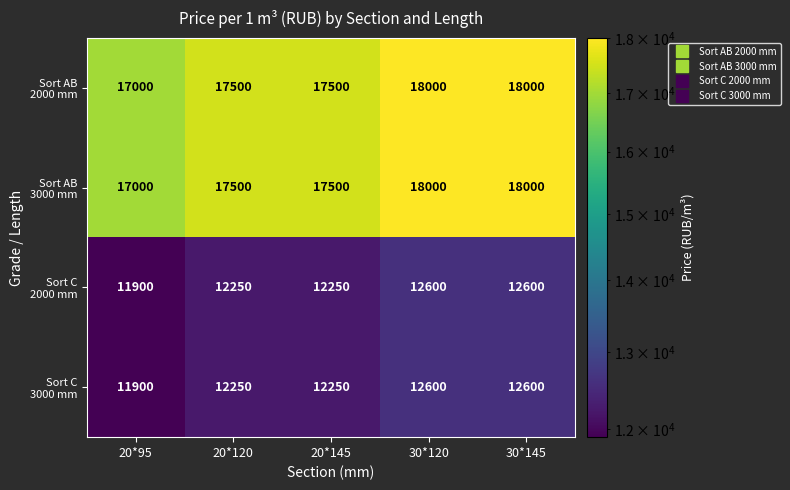

What is the difference between the highest and lowest values at 20*95?

5100